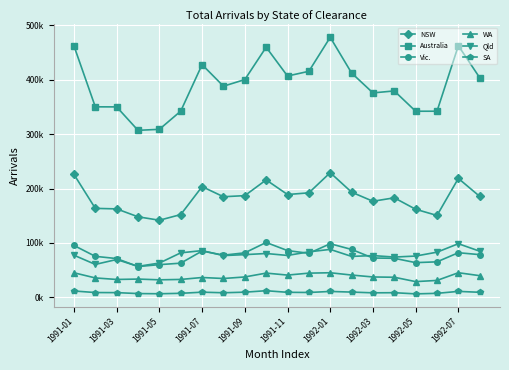

What are all the series names shown in the legend?

NSW, Australia, Vic., WA, Qld, SA